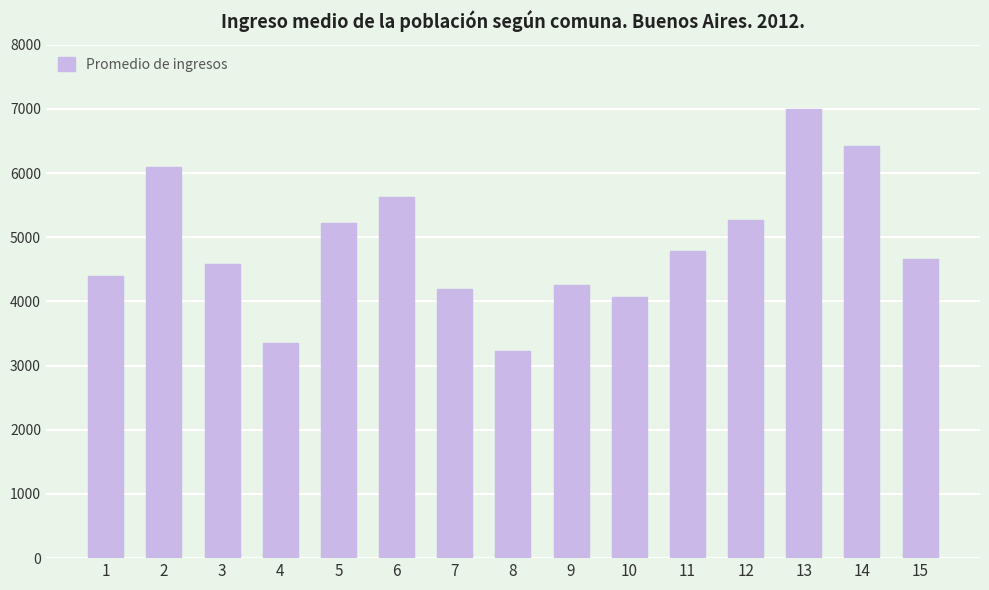

How many distinct data groups are displayed?

1